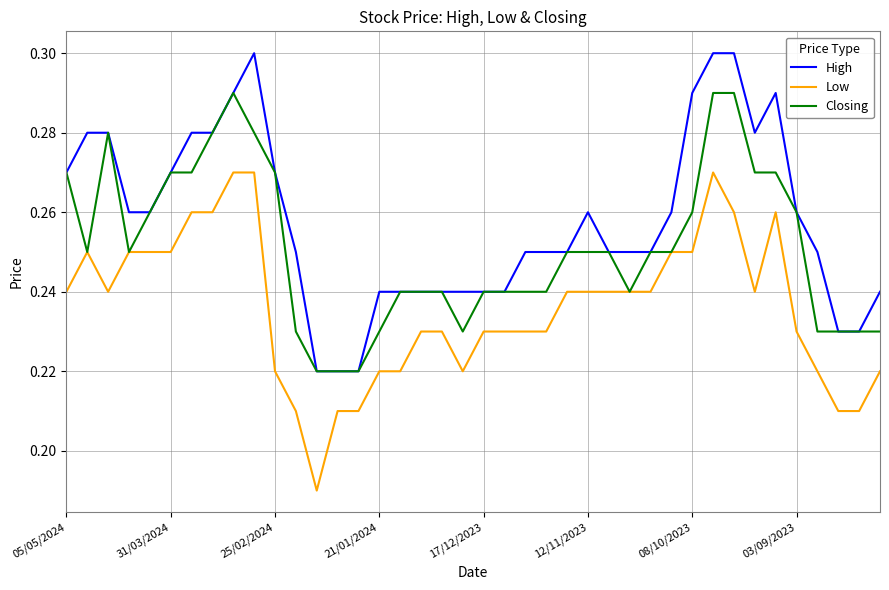

Rank the series by their maximum value, from lowest to highest.

Low, Closing, High